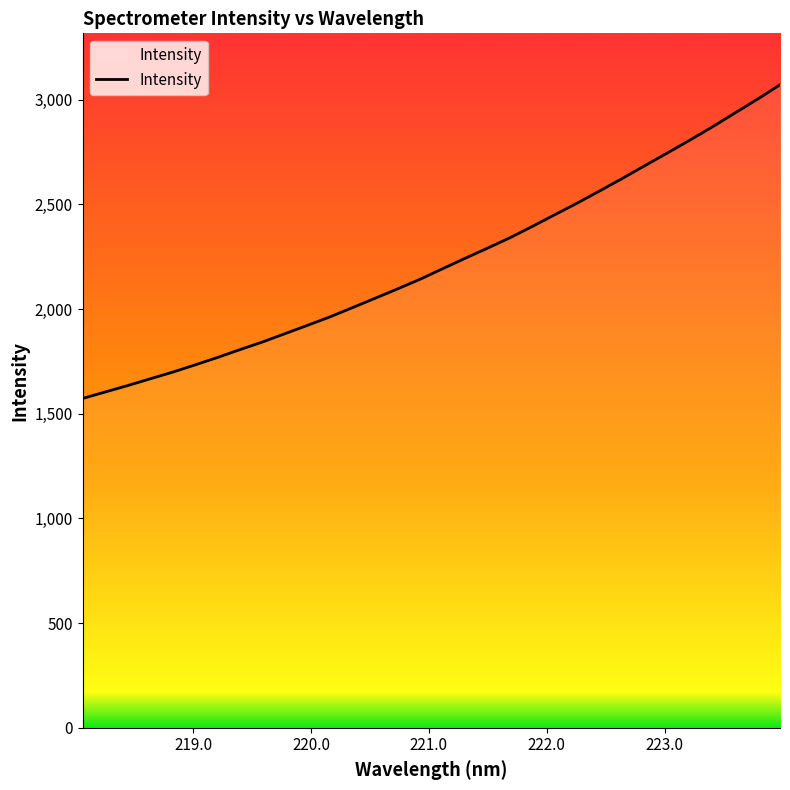

What is the maximum value shown in the chart?

3072.0